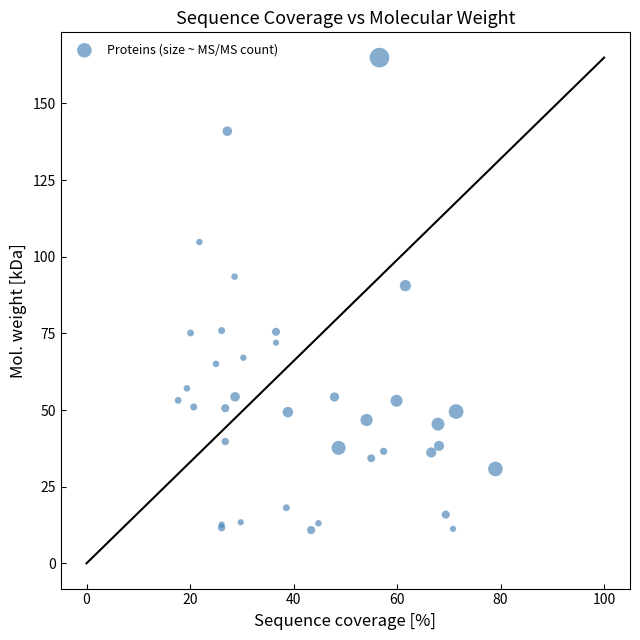

What Y value in the scatter plot is closest to 87?

90.6